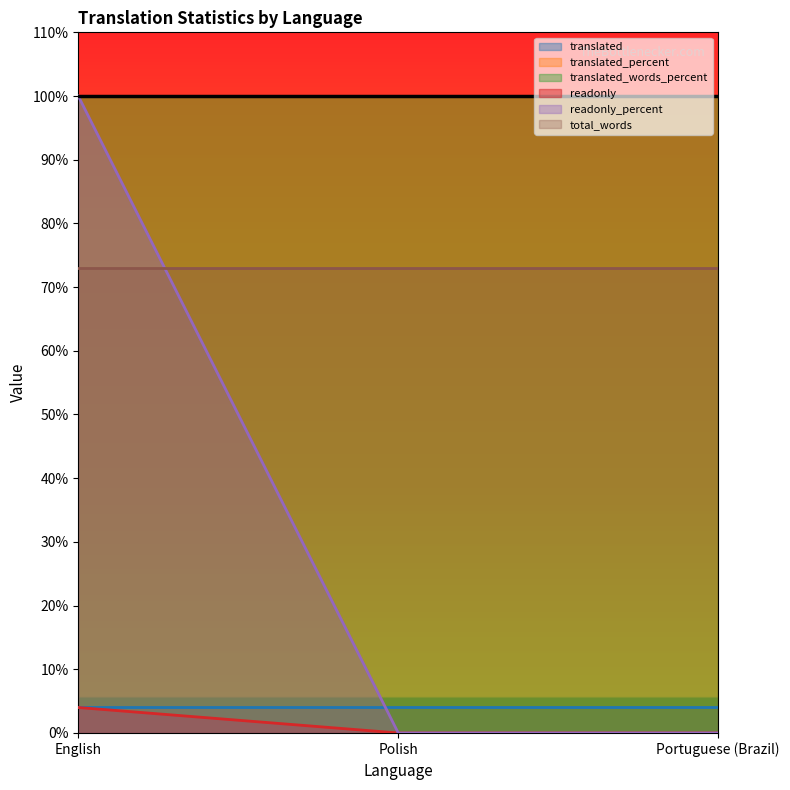

What are all the series names shown in the legend?

translated, translated_percent, translated_words_percent, readonly, readonly_percent, total_words